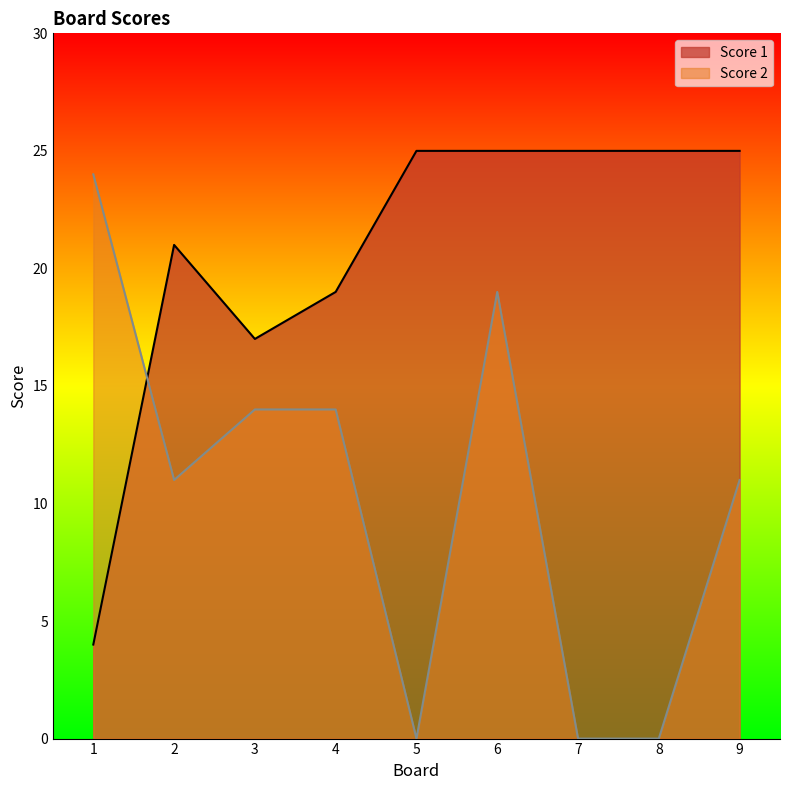

At which category does Score 2 reach its first local valley?

2